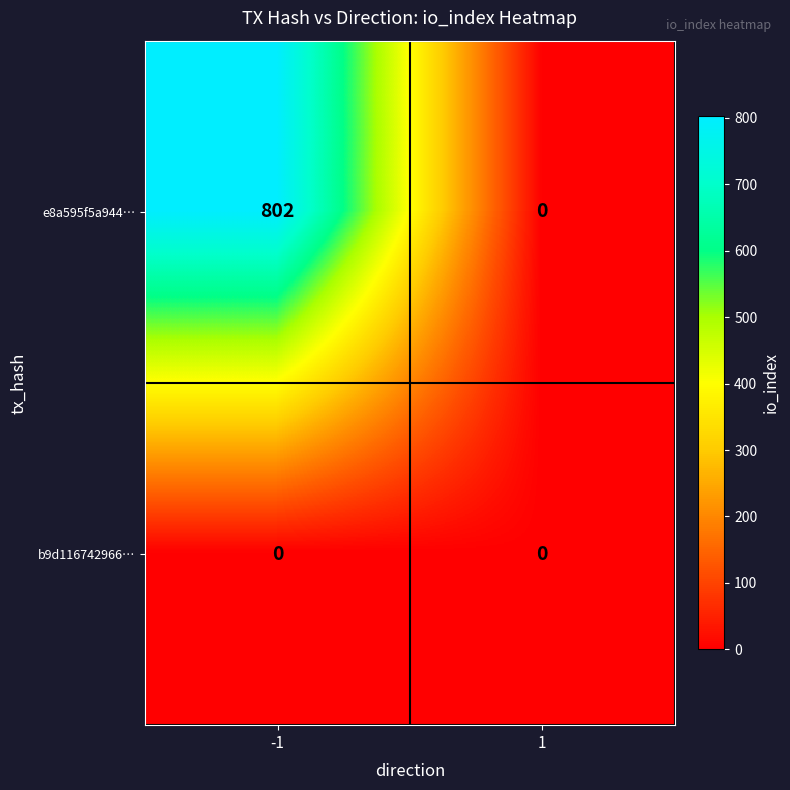

At -1, list the series in order from largest to smallest.

e8a595f5a944…, b9d116742966…